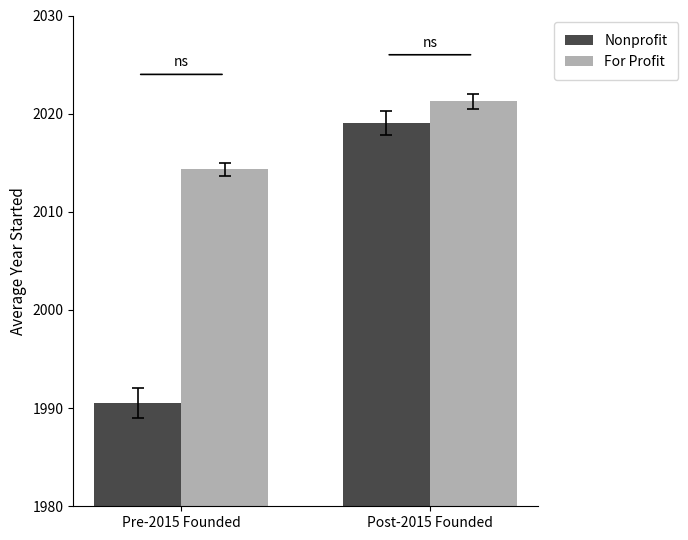

What is the difference between the maximum and minimum values in the For Profit series?

6.9